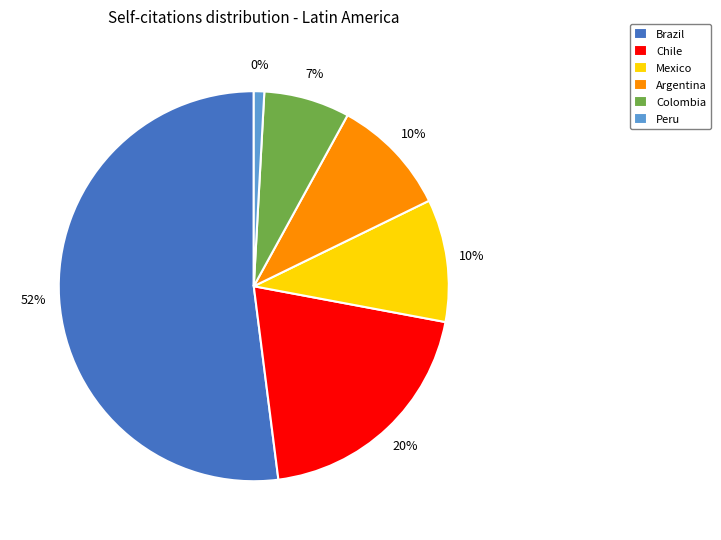

Which category has the biggest portion of the pie?

Brazil